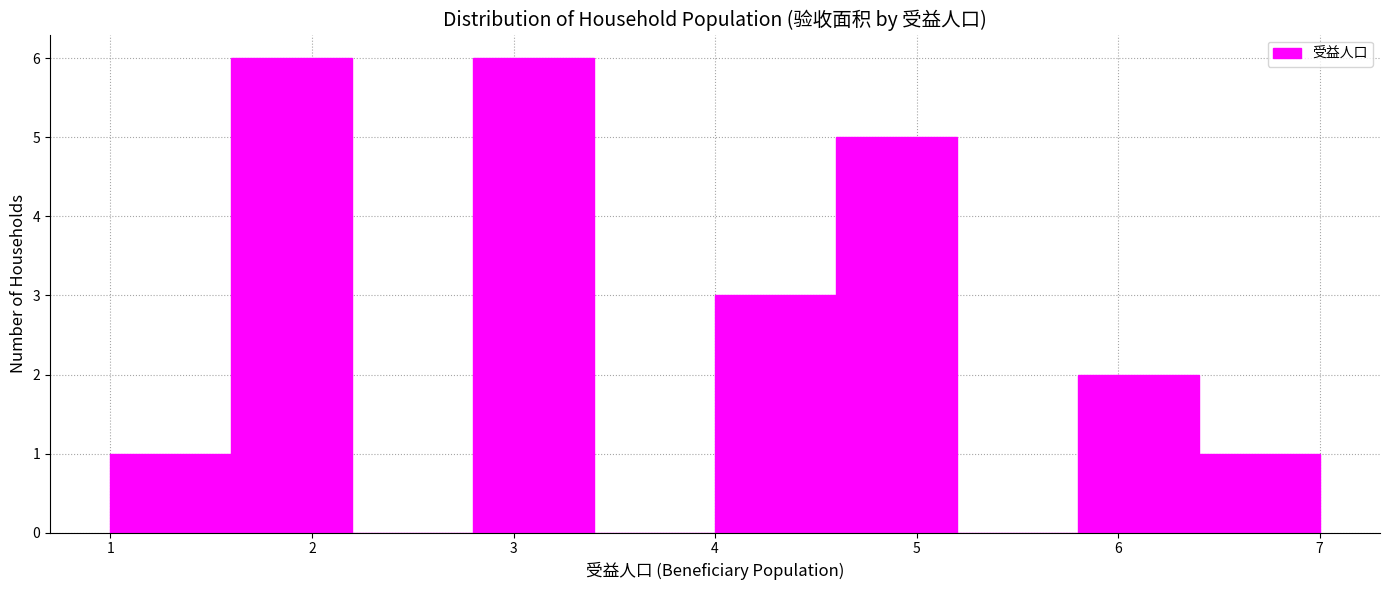

Reading left to right, list every bar in this chart as the range it spans on the x-axis followed by its height. The values are not printed on the chart, so give them approximately, as read against the axis.

1.0 to 1.6: 1
1.6 to 2.2: 6
2.2 to 2.8: 0
2.8 to 3.4: 6
3.4 to 4.0: 0
4.0 to 4.6: 3
4.6 to 5.2: 5
5.2 to 5.8: 0
5.8 to 6.4: 2
6.4 to 7.0: 1